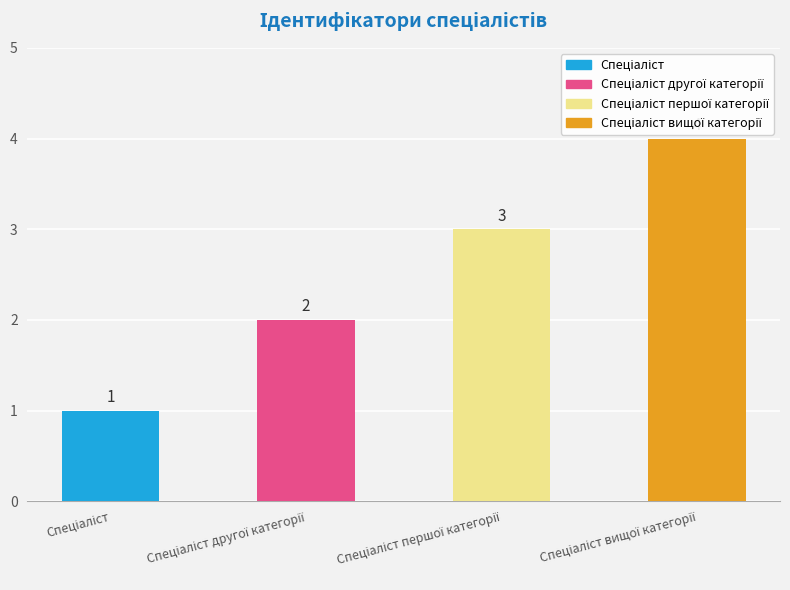

What is the value of the 3rd bar from the left?

3